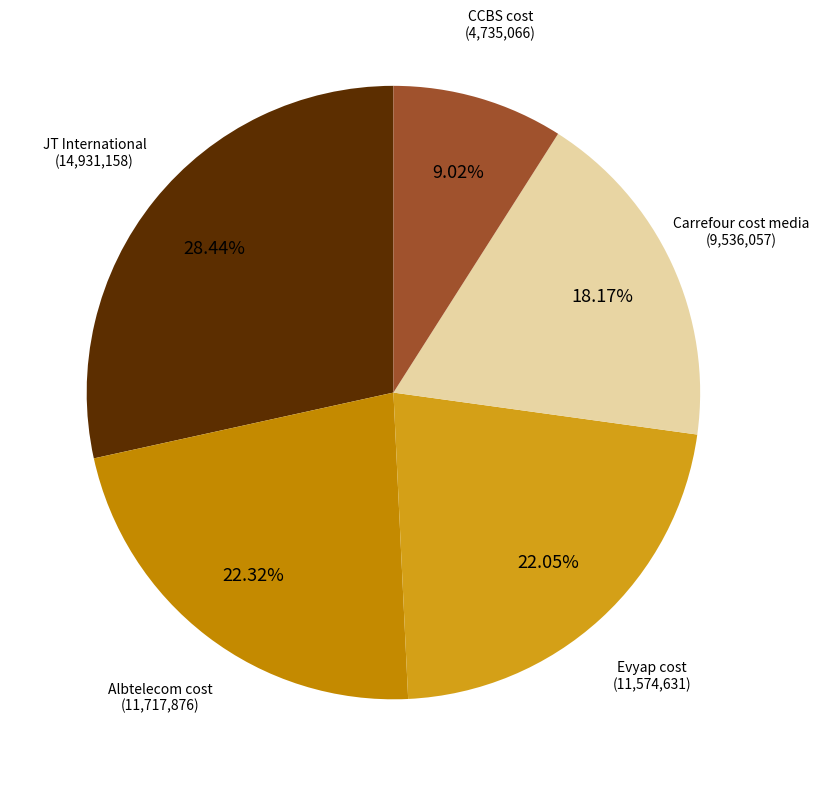

How many segments does this pie chart have?

5